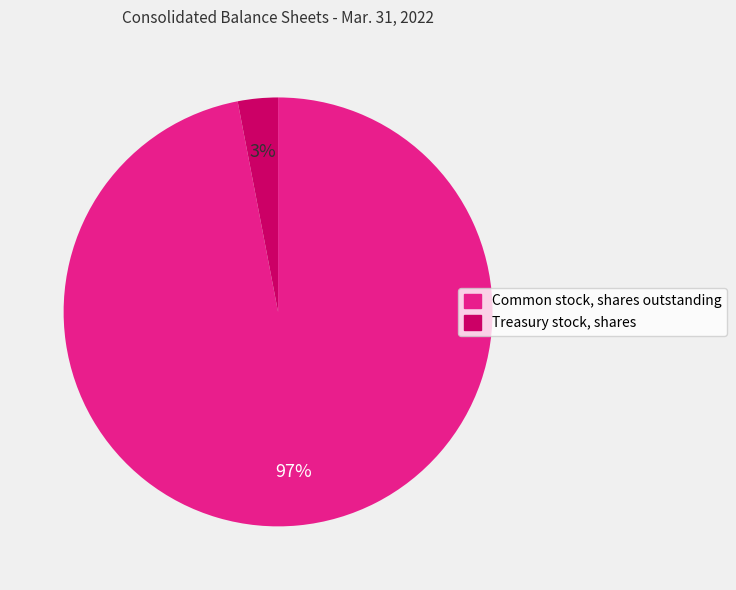

True or false: Common stock, shares outstanding accounts for 88% of the total.

False